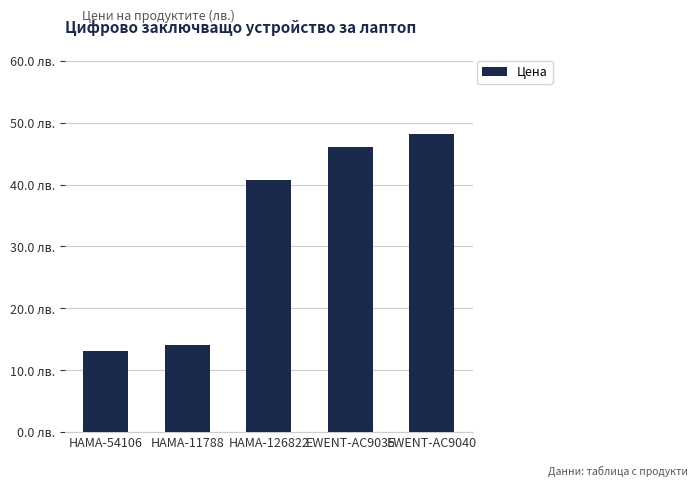

What is the label of the 5th bar from the left?

EWENT-AC9040